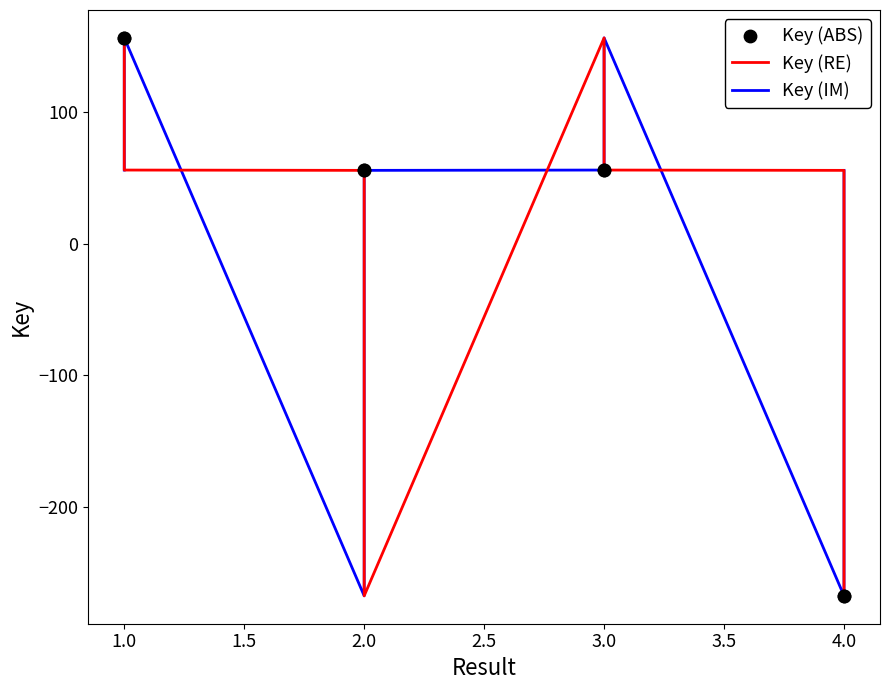

Which series has the largest total across all categories?

Key (RE)